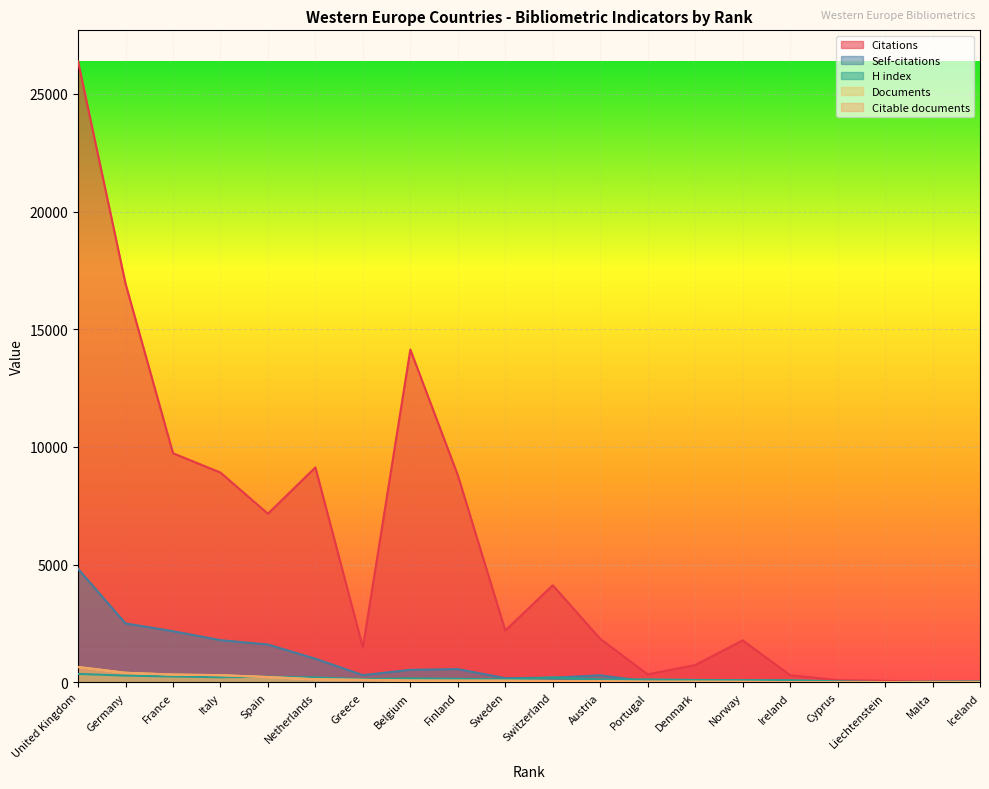

What is the spread (max minus min) of values at Belgium?

14061